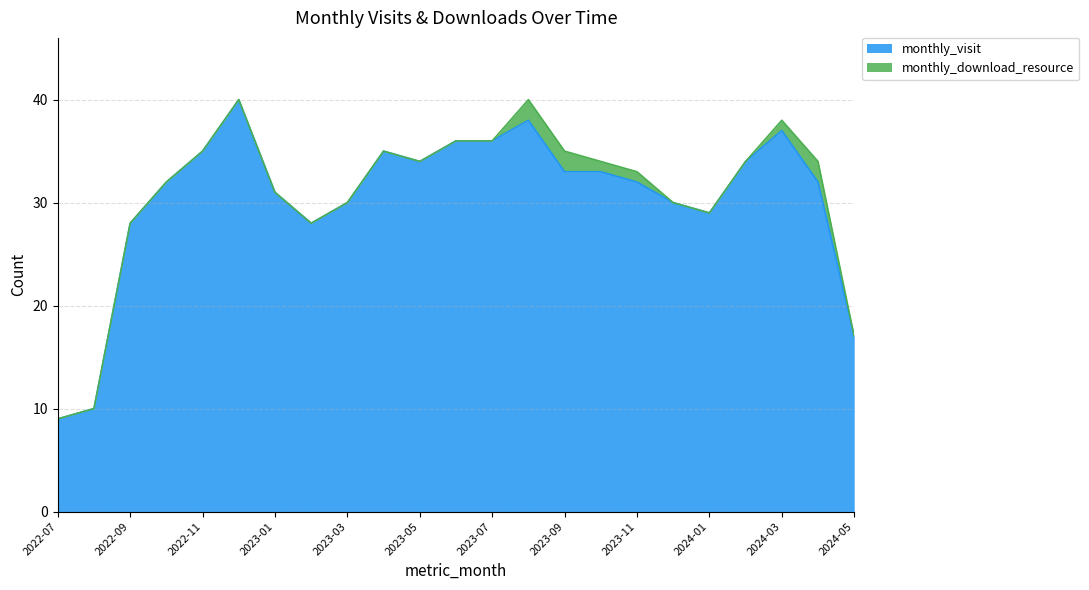

What is the change in value from 2022-08 to 2022-10?

+22